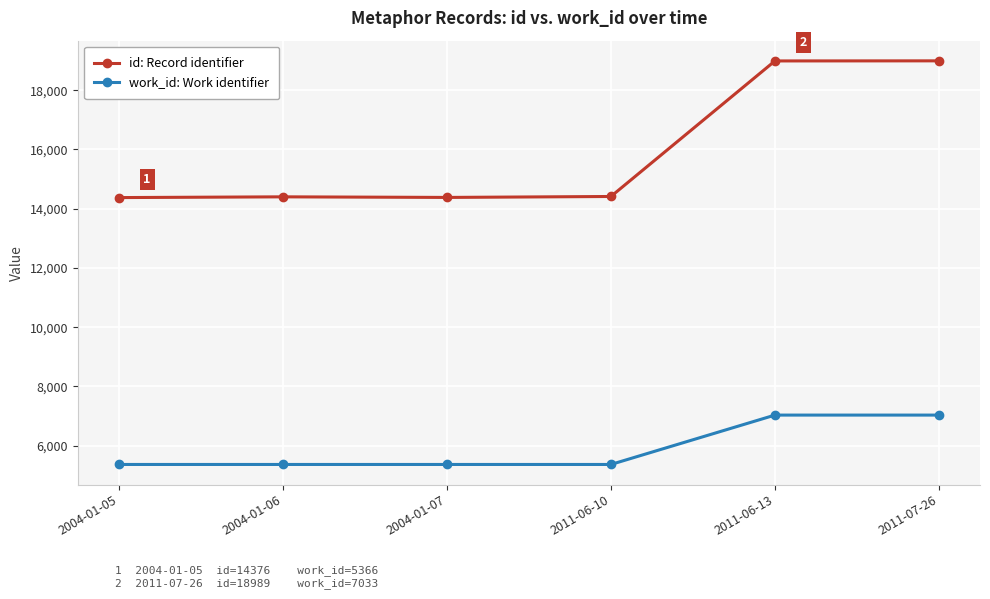

What is the difference between the second highest and minimum values in the work_id: Work identifier series?

1667